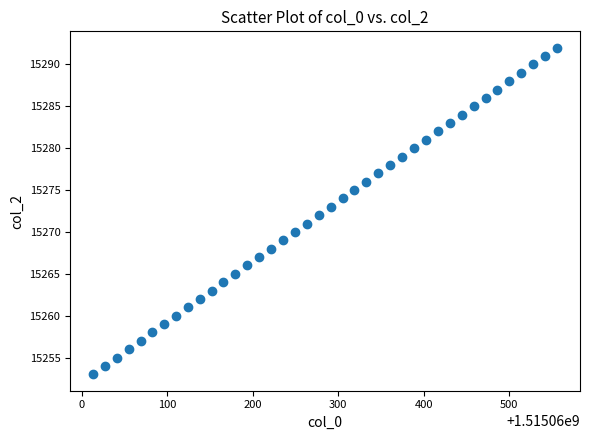

What is the range of Y values (max minus min)?

39